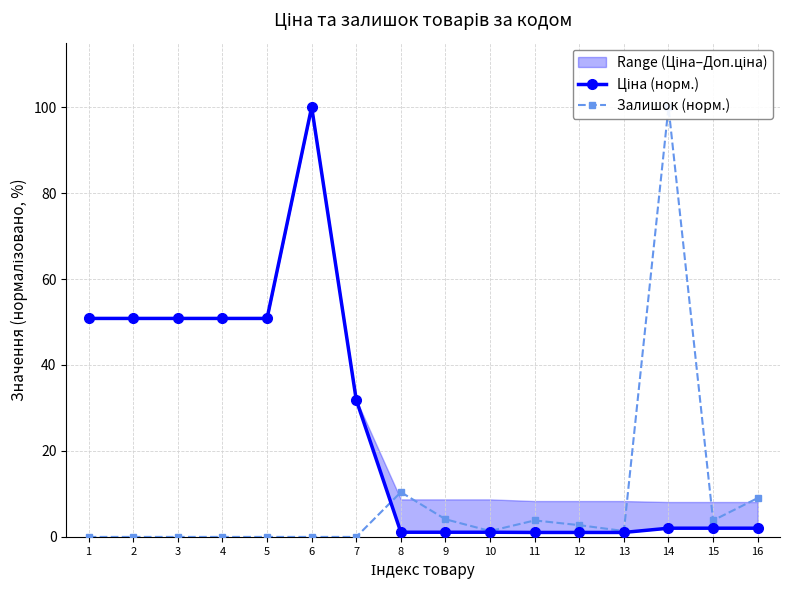

How many categories are shown in the chart?

16